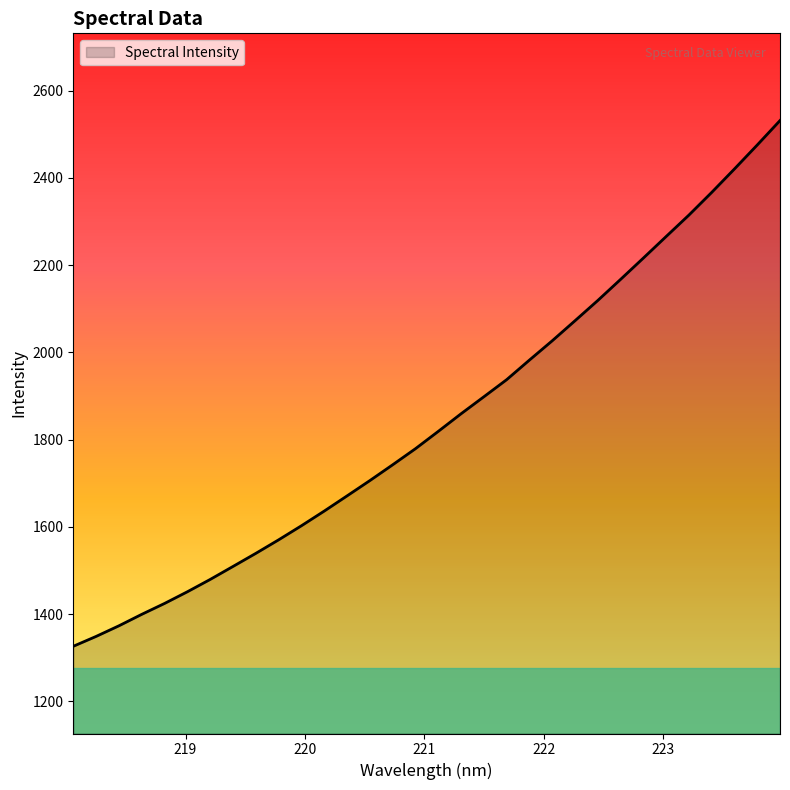

What is the average value?

1844.8